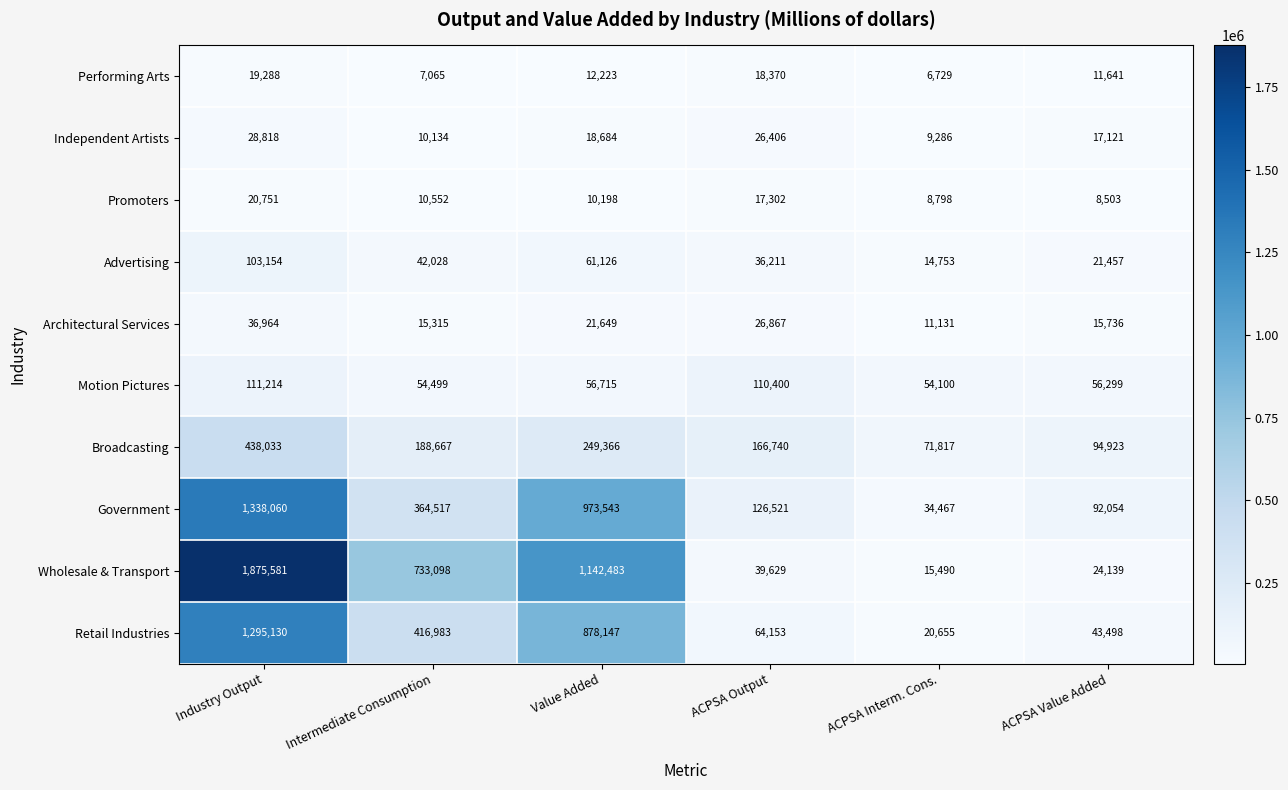

At which label does Wholesale & Transport reach its peak?

Industry Output